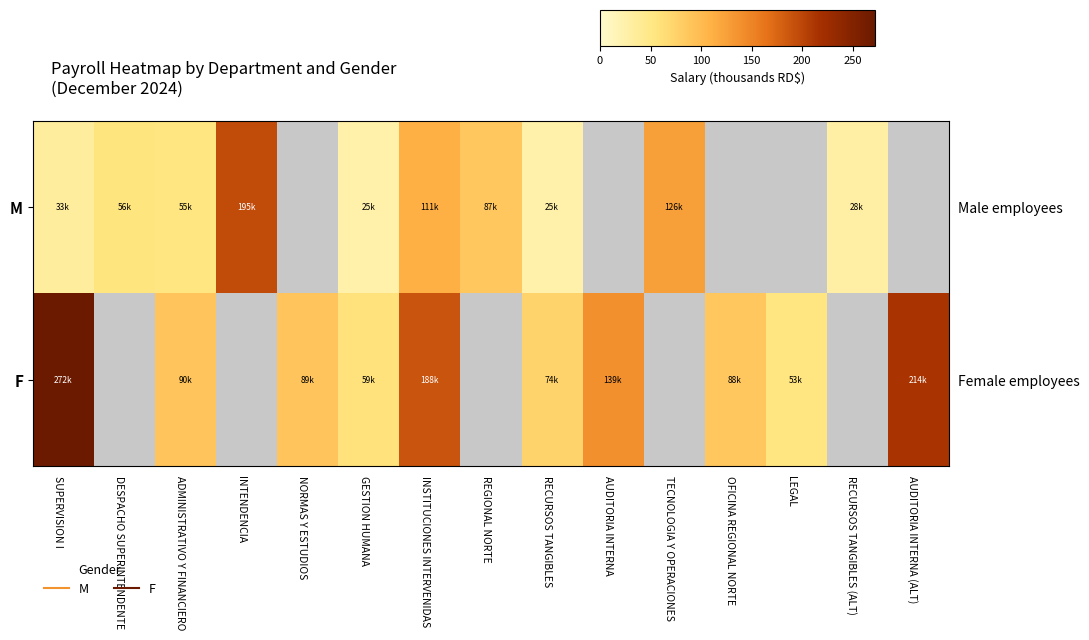

How many positive values does the M series have?

10